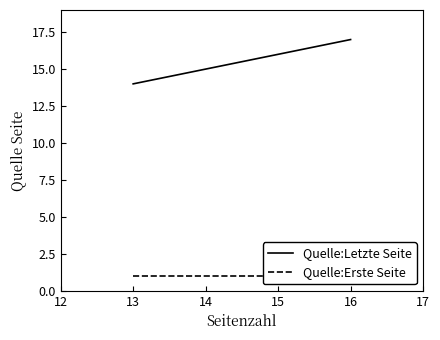

Between 13 and 16, which series saw the biggest shift?

Quelle:Letzte Seite